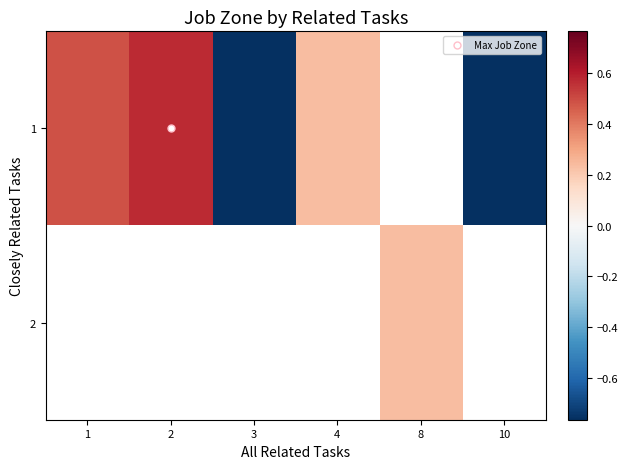

The 2 series shows 0.1 at 8. True or false?

False